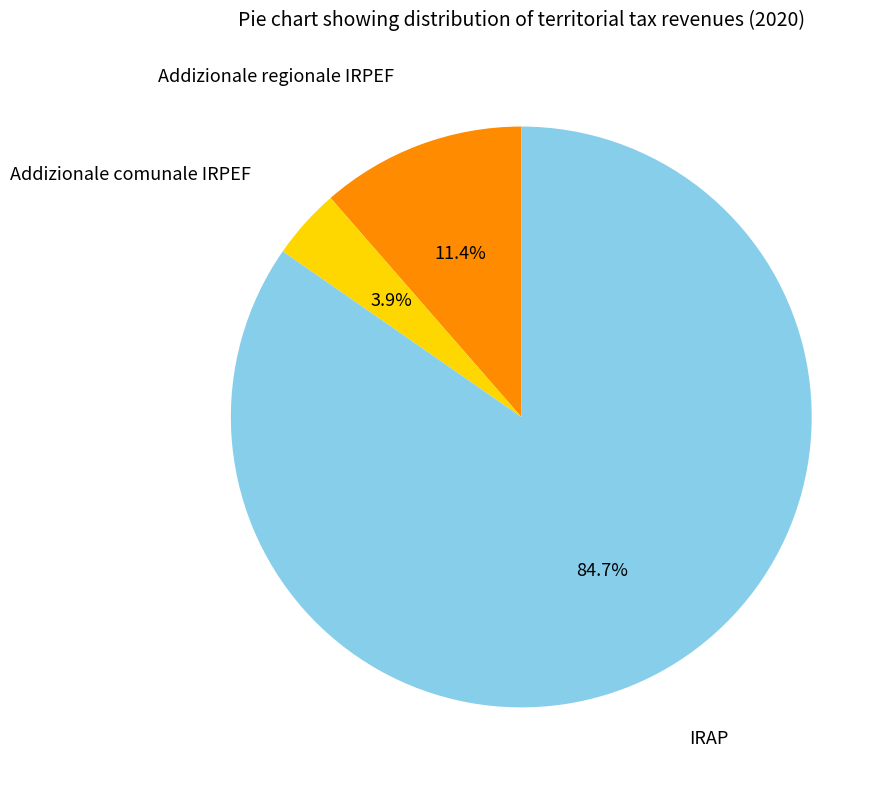

Count the number of slices in the pie.

3